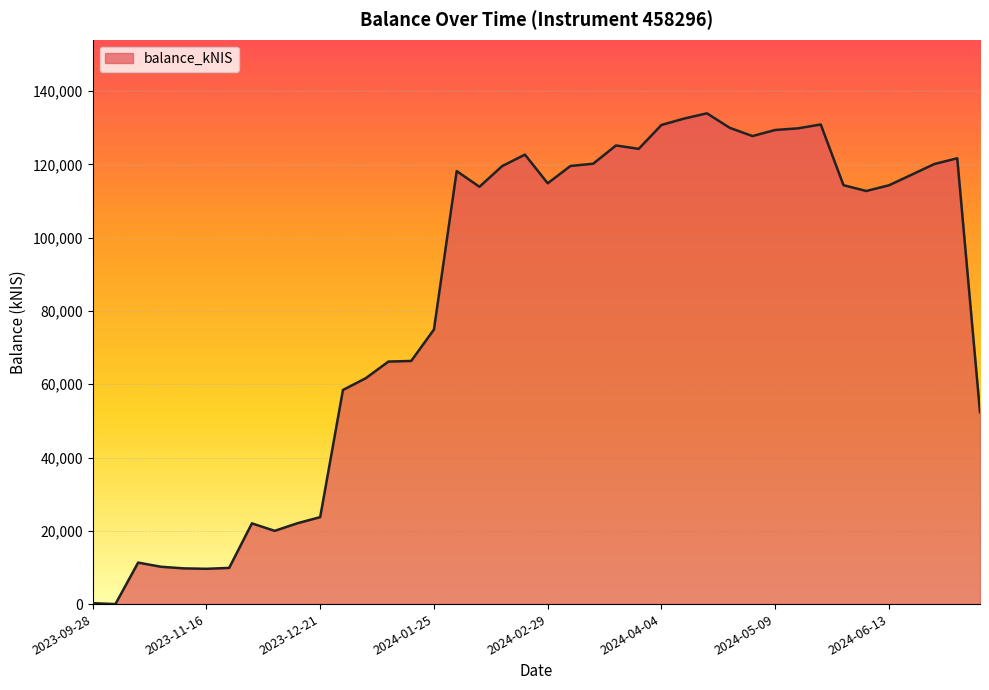

What is the maximum value shown in the chart?

133953.4